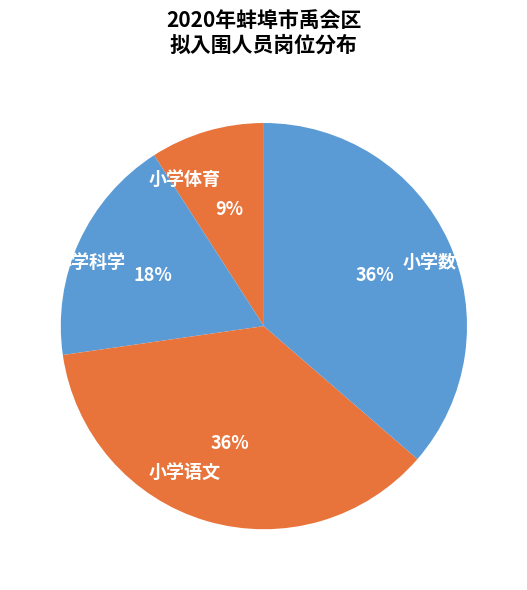

The 小学科学 slice represents 18% of the pie. True or false?

True